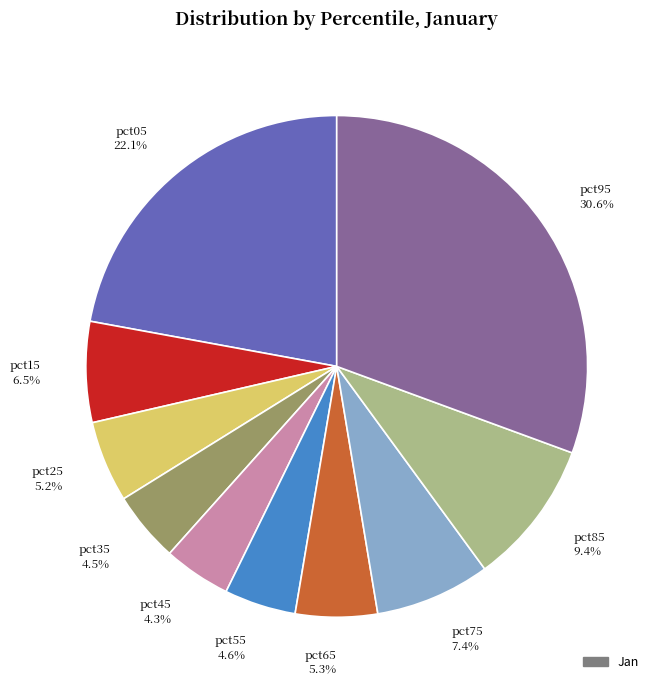

Does any single category account for the majority?

No